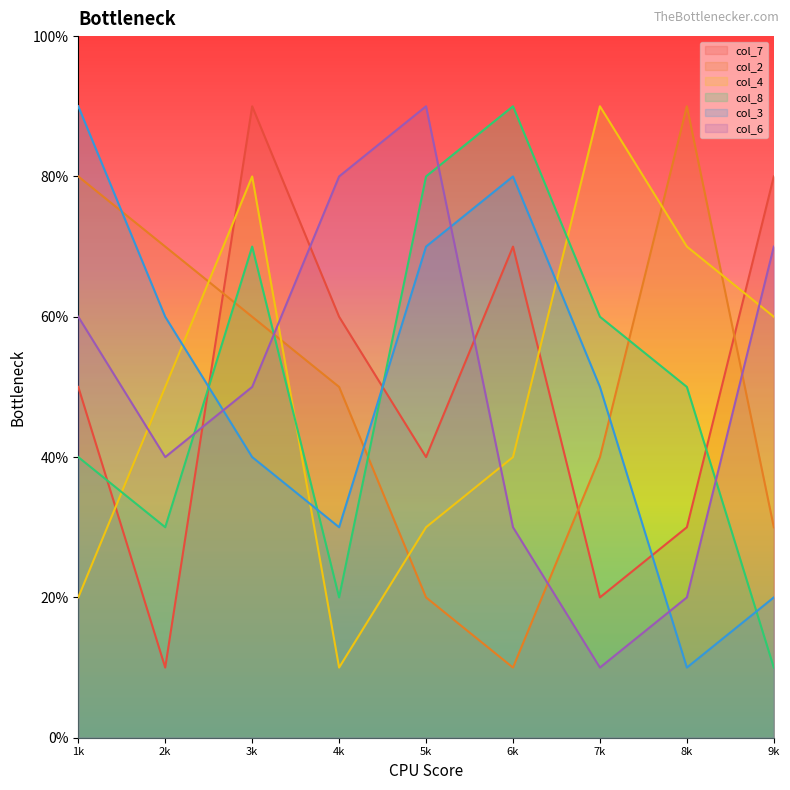

The col_8 series shows 3 at 2. True or false?

True